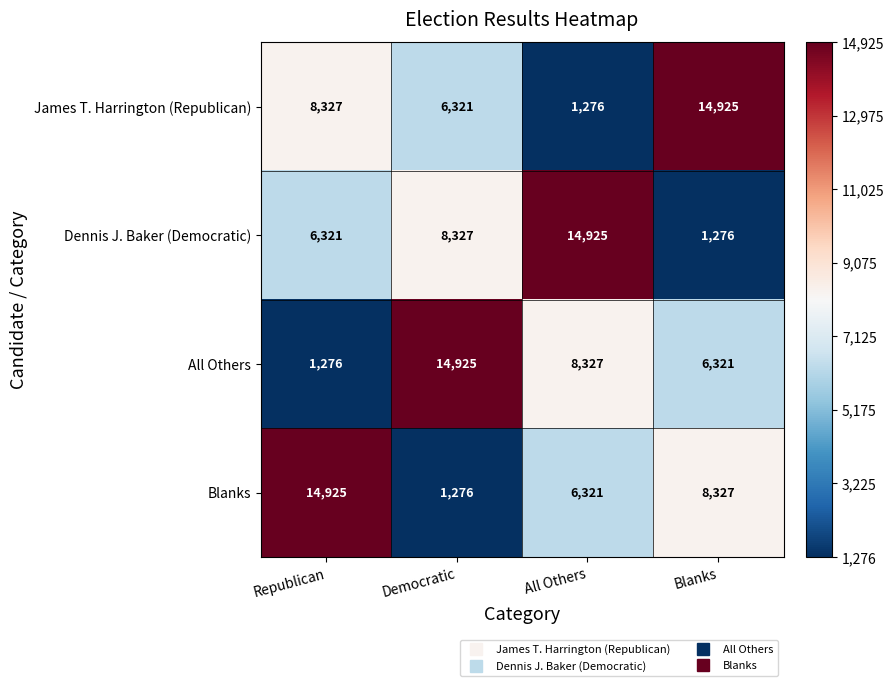

At which label is All Others closest to 8100?

All Others